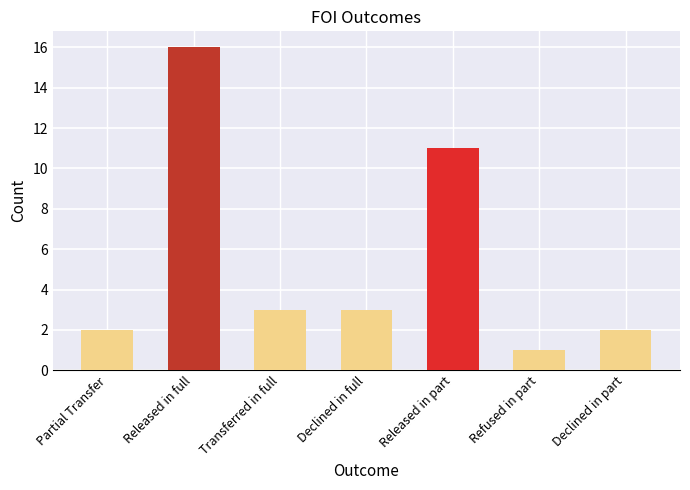

What is the label of the 3rd bar from the right?

Released in part